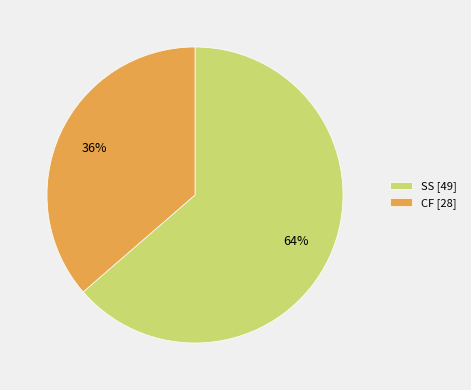

True or false: CF [28] accounts for 36% of the total.

True